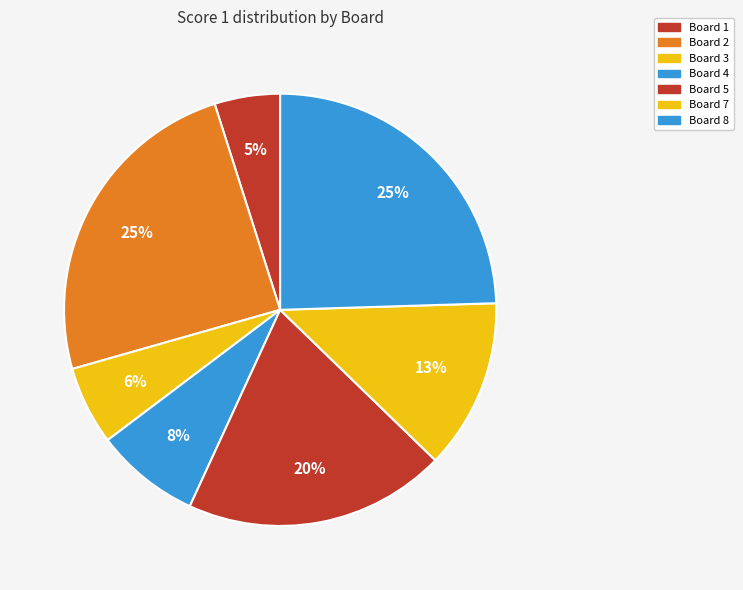

Which slice is the largest?

Board 2